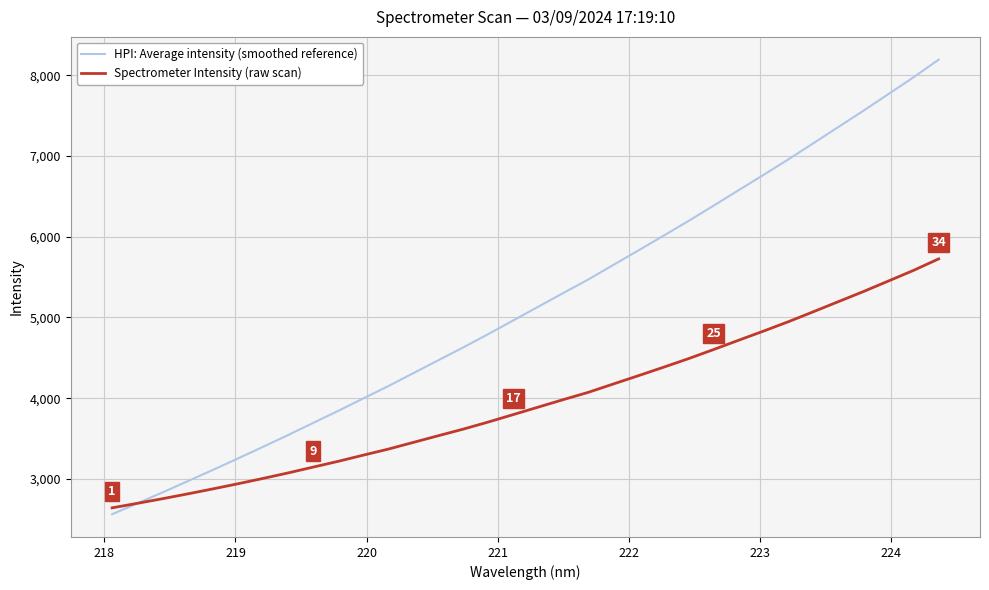

Rank the series by their average value, from highest to lowest.

HPI: Average intensity (smoothed reference), Spectrometer Intensity (raw scan)